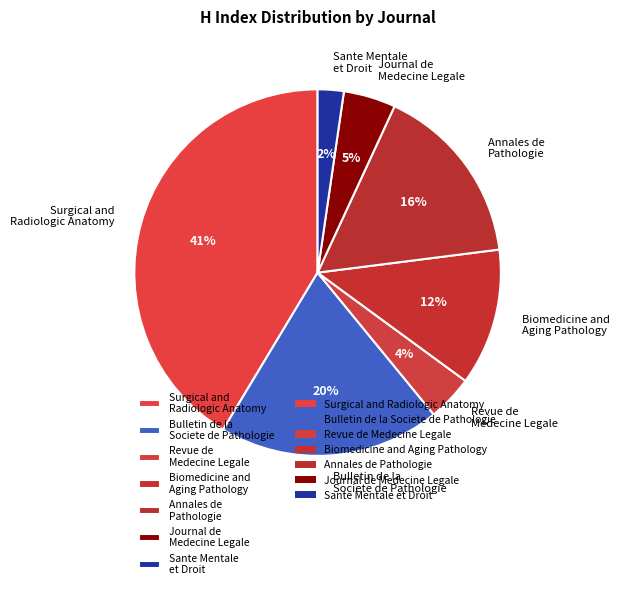

The Annales de Pathologie slice represents 16% of the pie. True or false?

True